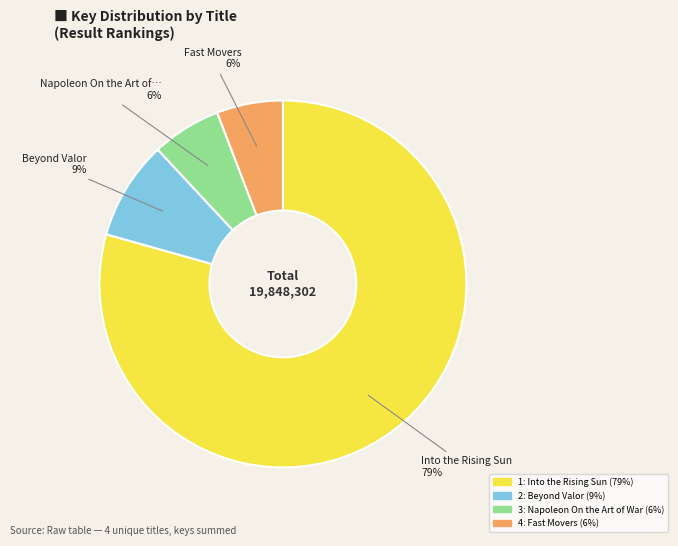

Is there any slice that represents more than half of the pie?

Yes